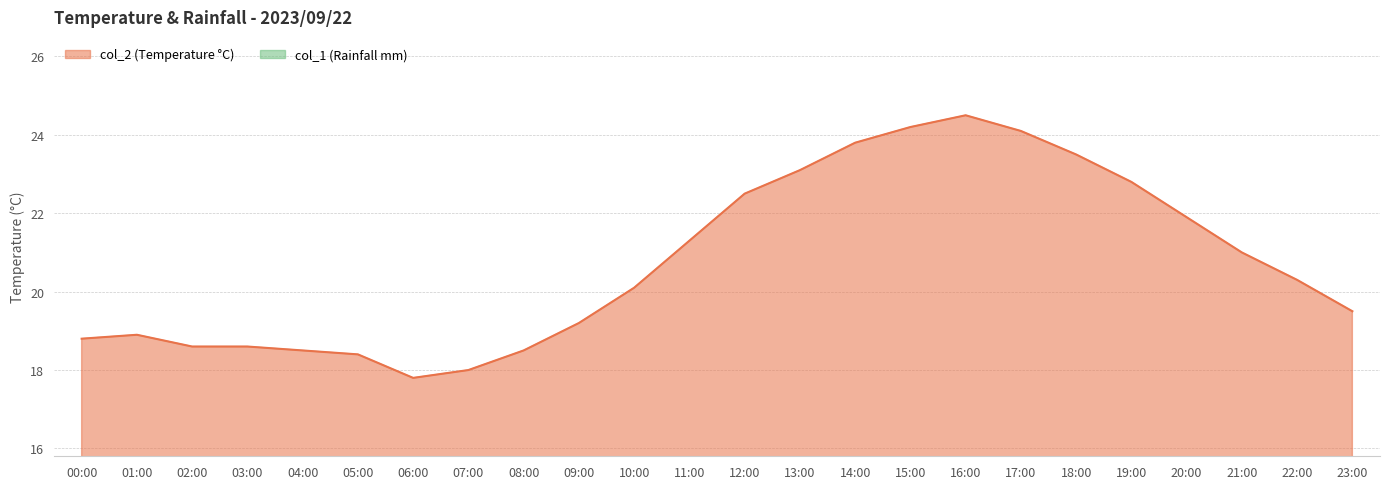

Does the chart have visible grid lines?

Yes